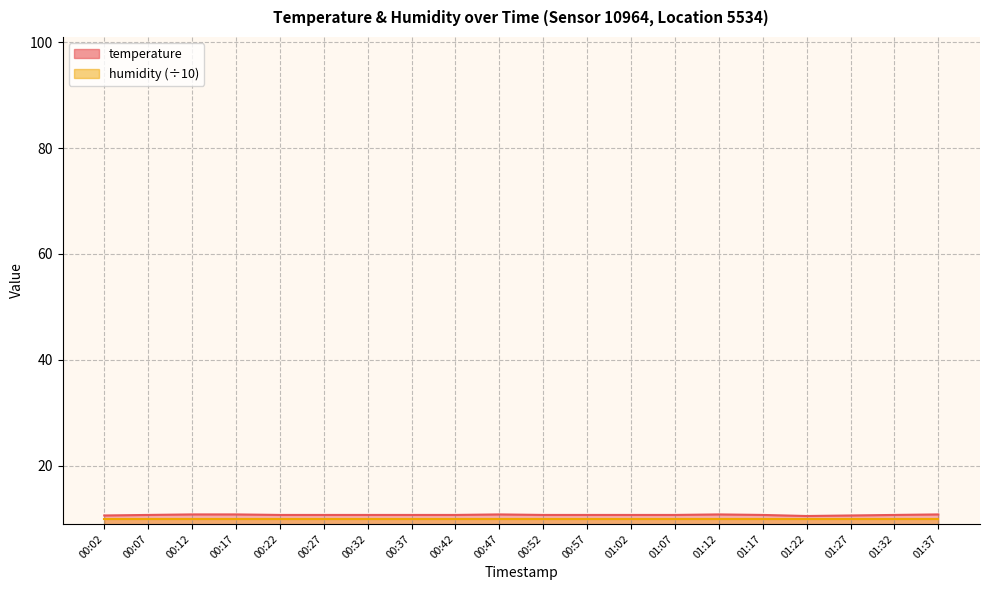

At which label is the value closest to 10?

01:22